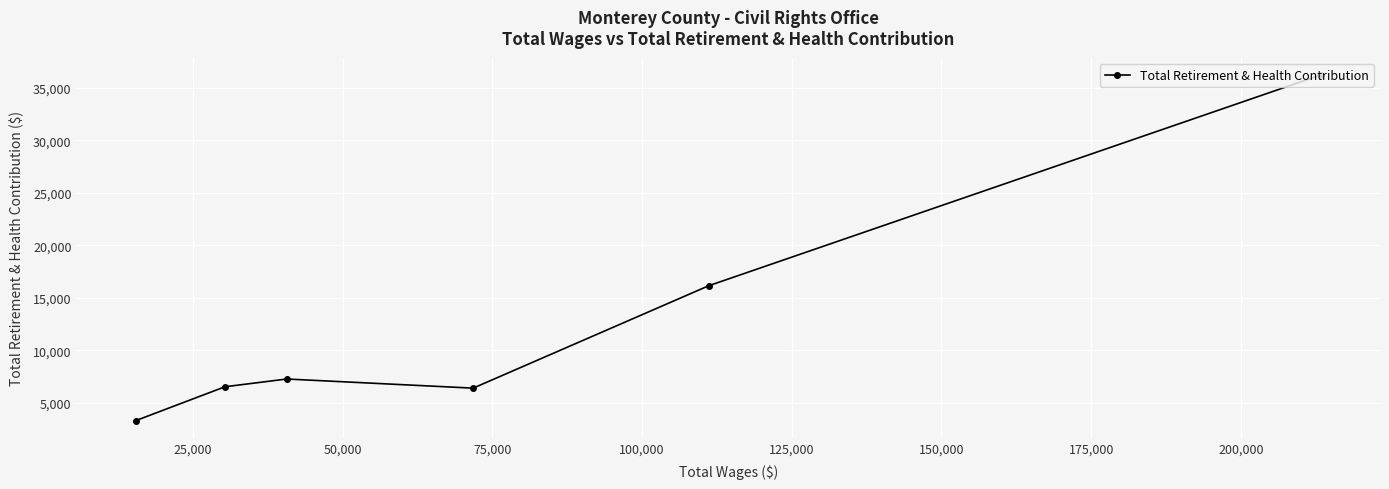

What is the average value?

12648